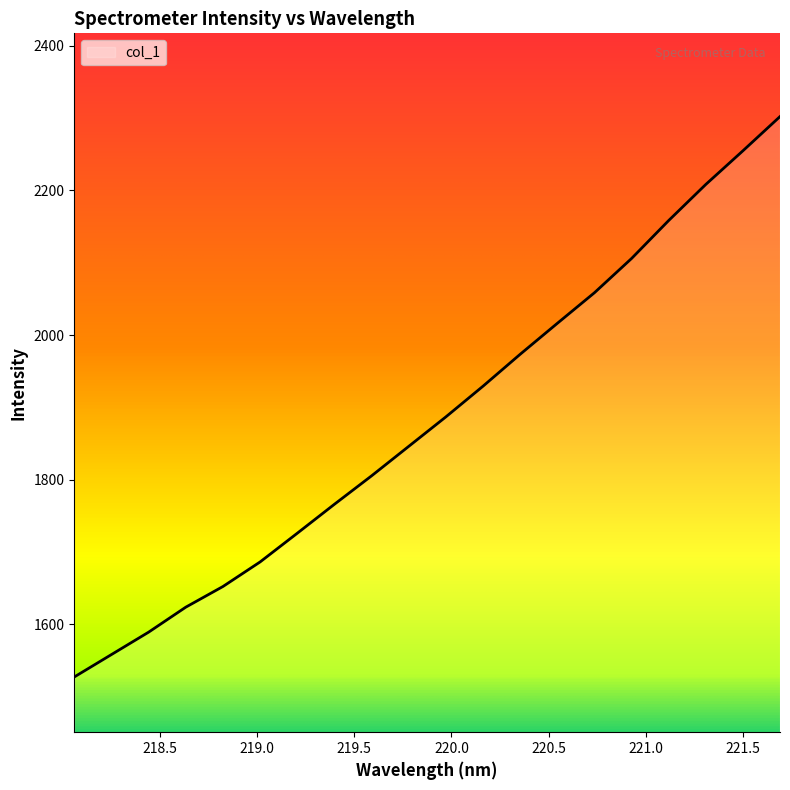

What is the greatest value displayed?

2302.1